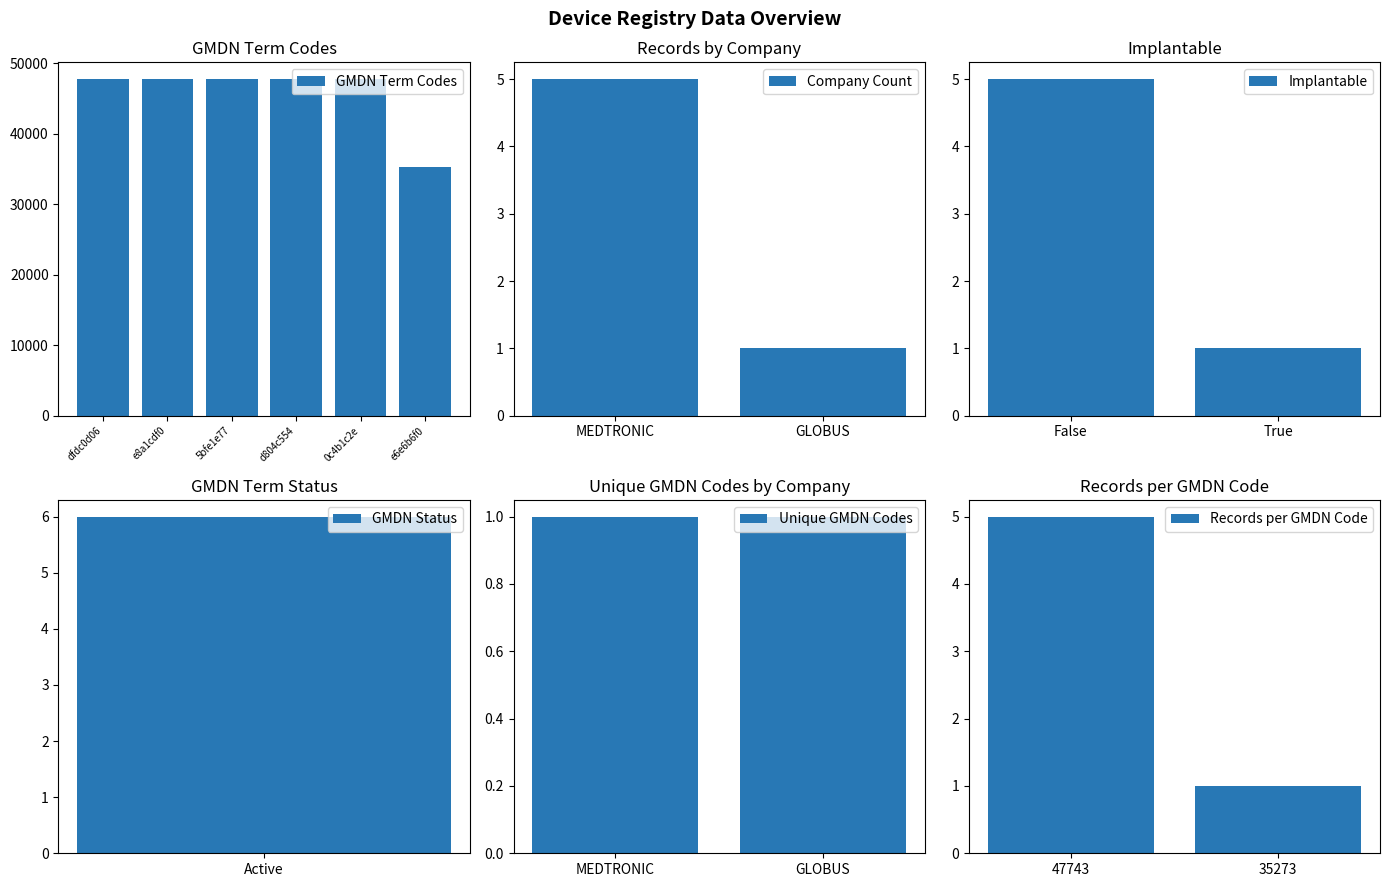

What position from the left is dfdc0d06?

1